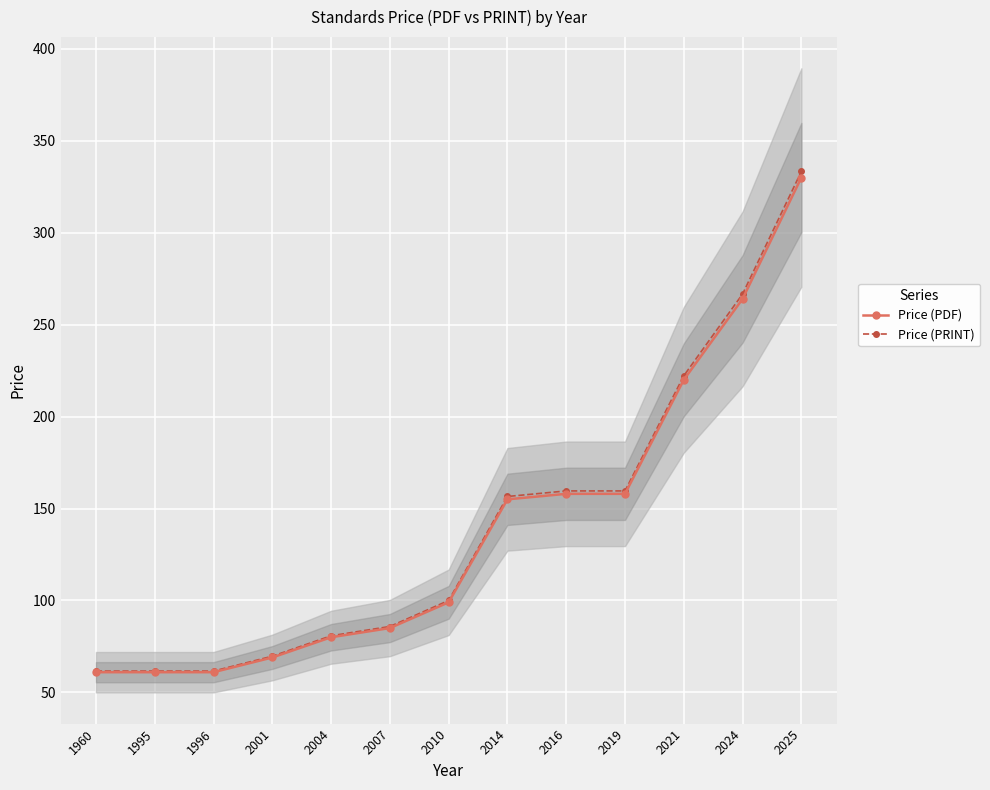

Which series has the largest total across all categories?

Price (PRINT)